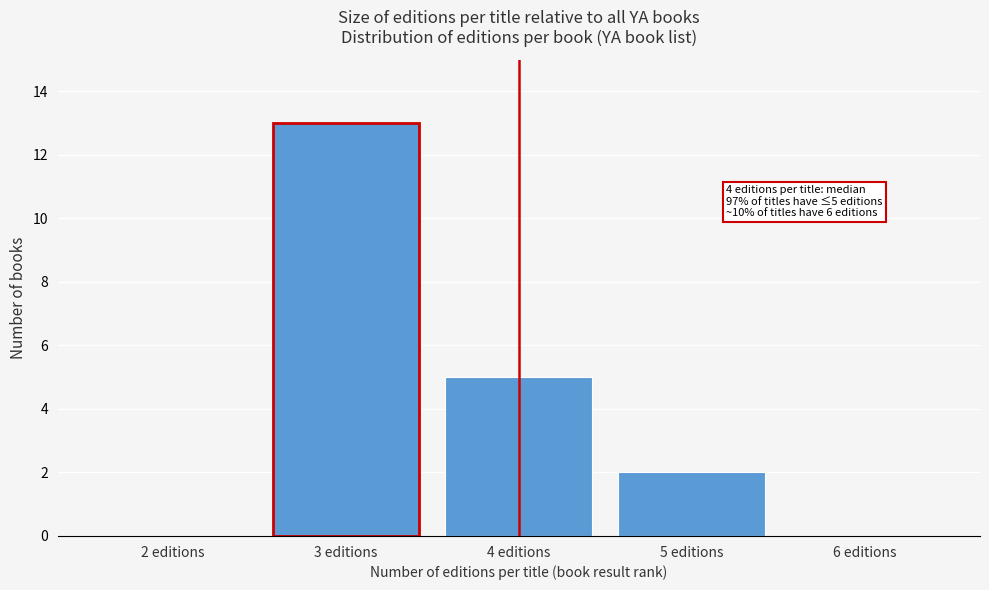

Reading left to right, extract all data points from this chart.

2 editions=0	3 editions=13	4 editions=5	5 editions=2	6 editions=0